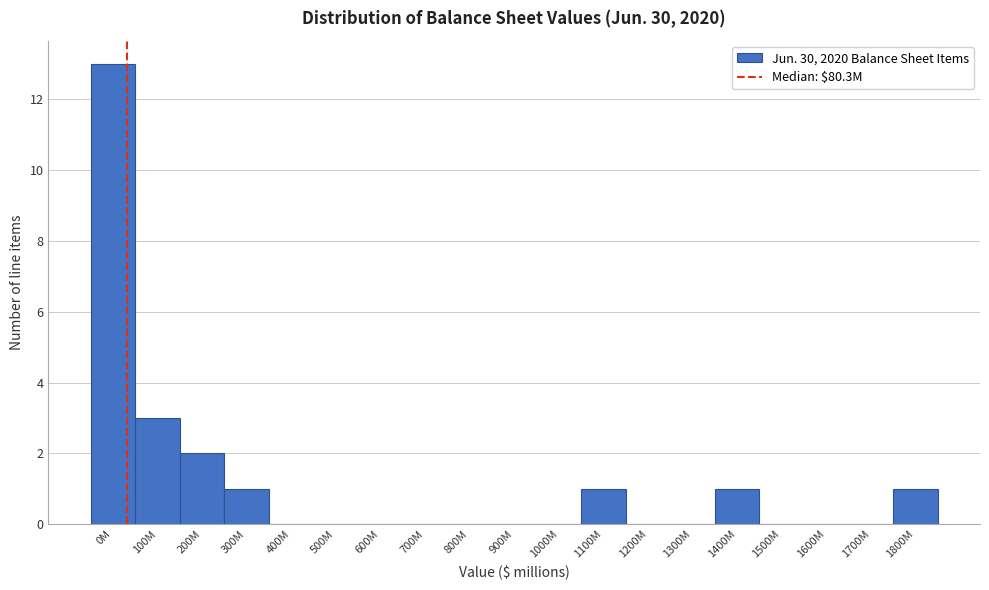

Reading right to left, list all the values displayed in this chart.

1800M=1	1700M=0	1600M=0	1500M=0	1400M=1	1300M=0	1200M=0	1100M=1	1000M=0	900M=0	800M=0	700M=0	600M=0	500M=0	400M=0	300M=1	200M=2	100M=3	0M=13